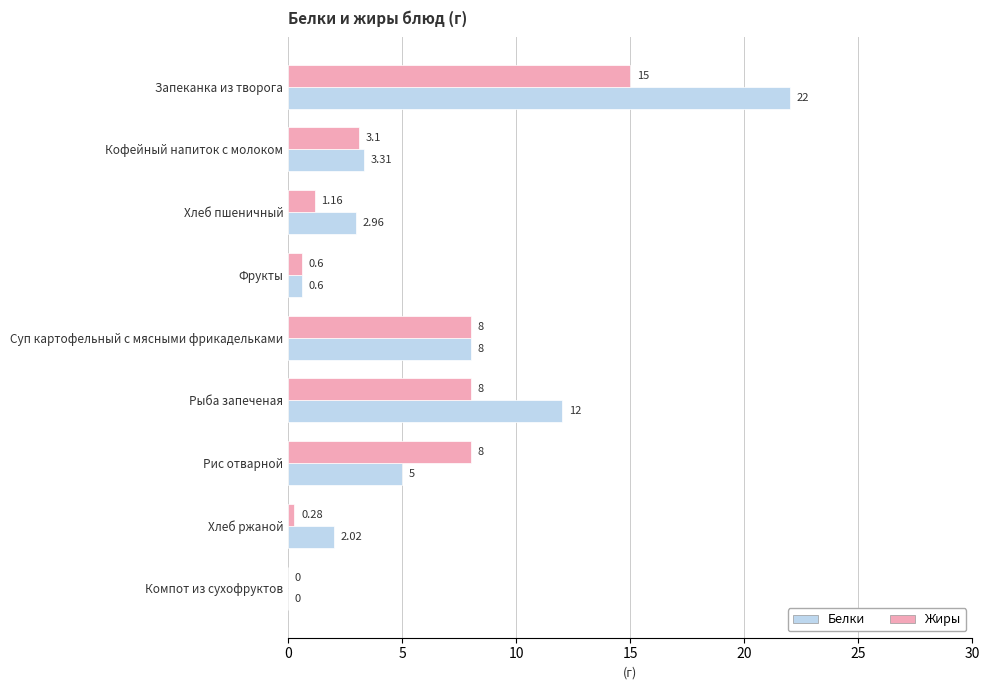

Between Хлеб пшеничный and Хлеб ржаной, which series saw the biggest shift?

Белки